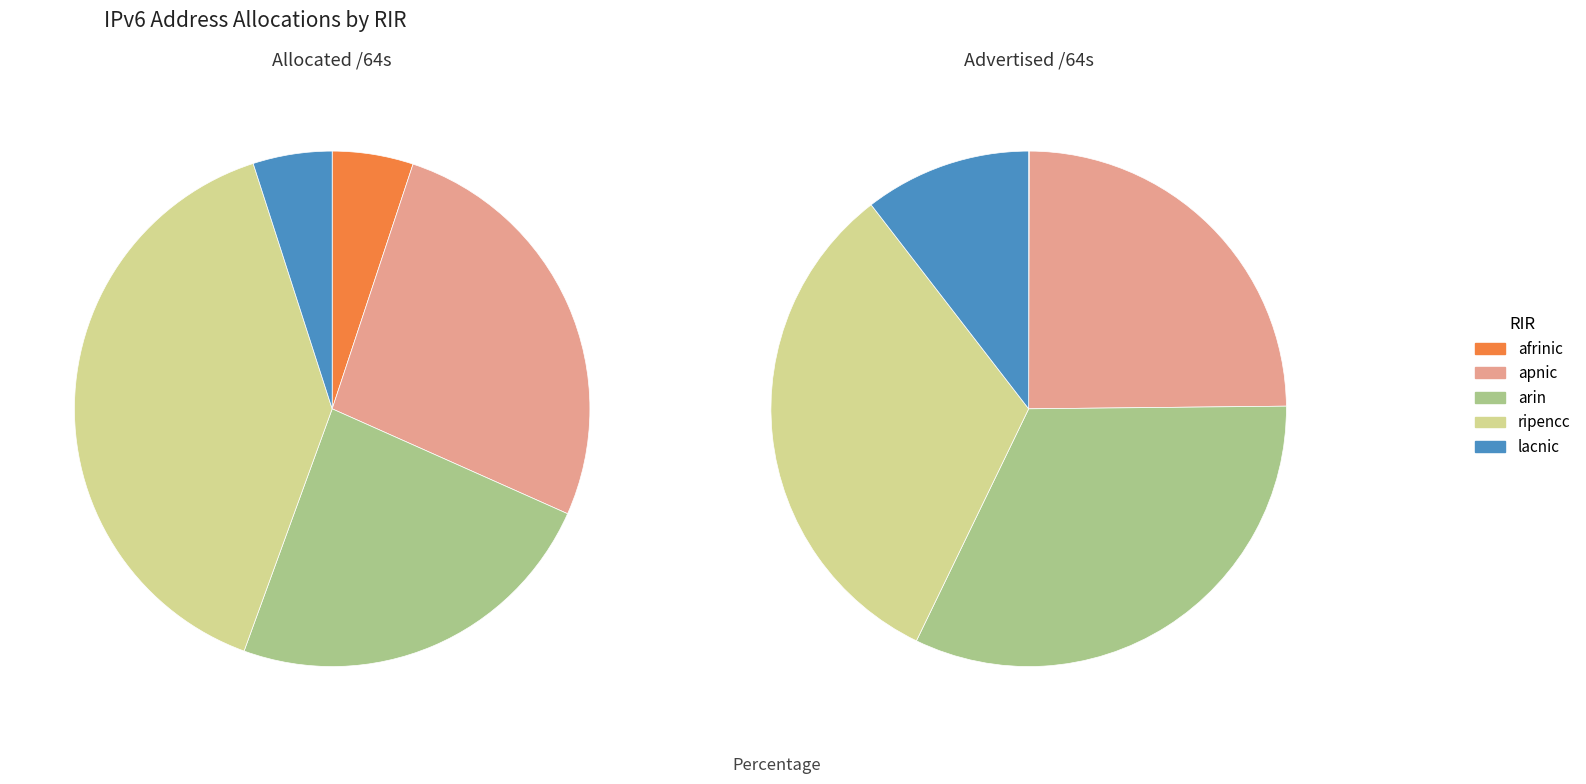

Does lacnic account for over 50% of the chart?

No